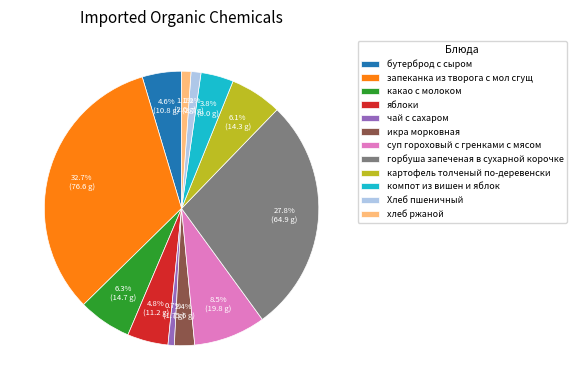

To the nearest percent, what percentage of the pie is Хлеб пшеничный?

1%